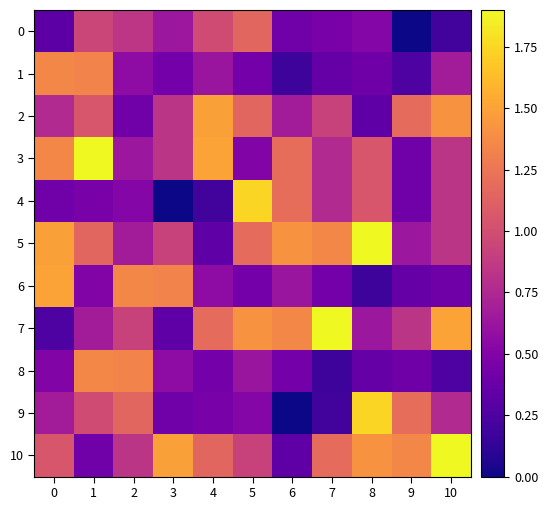

What is the spread (max minus min) of values at 9?

1.4